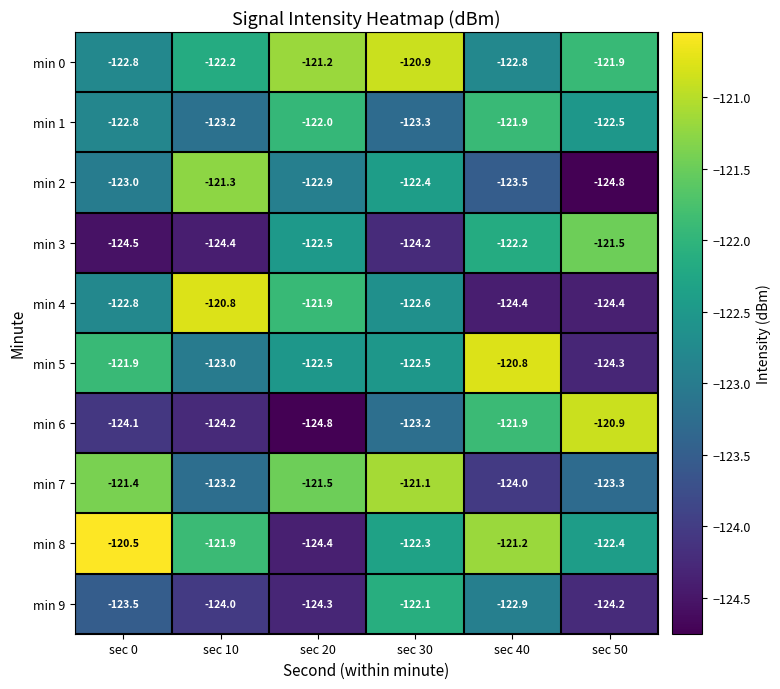

Between sec 0 and sec 10, which series saw the biggest shift?

min 4